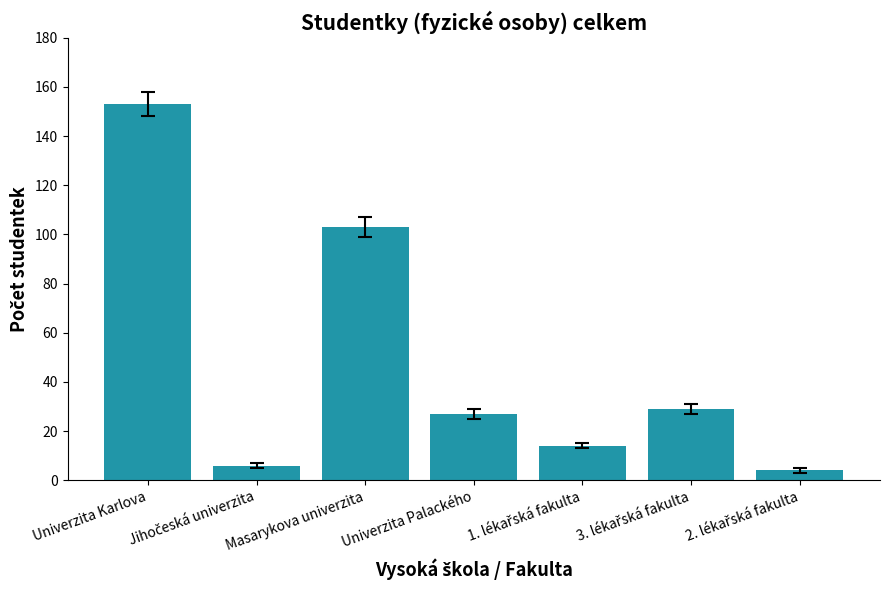

What is the greatest value displayed?

153